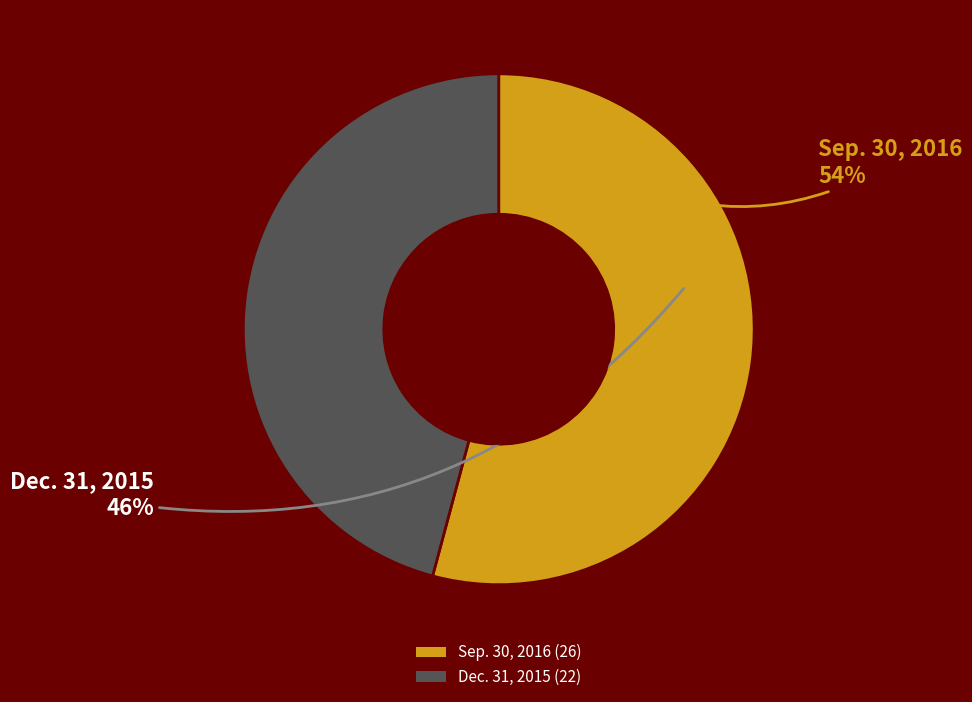

Count the number of slices in the pie.

2